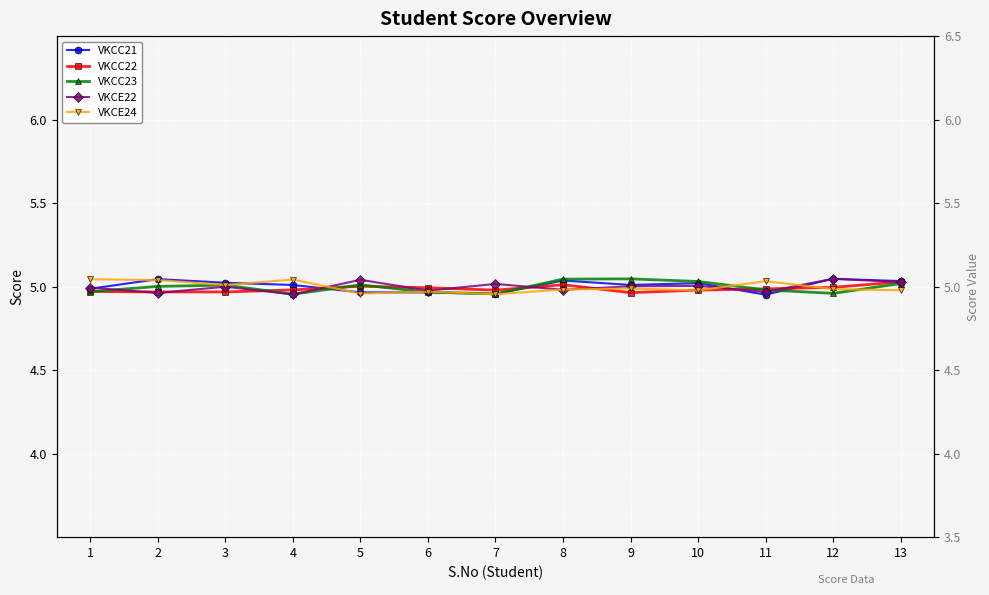

What is the difference between the second highest and minimum values in the VKCE22 series?

0.1